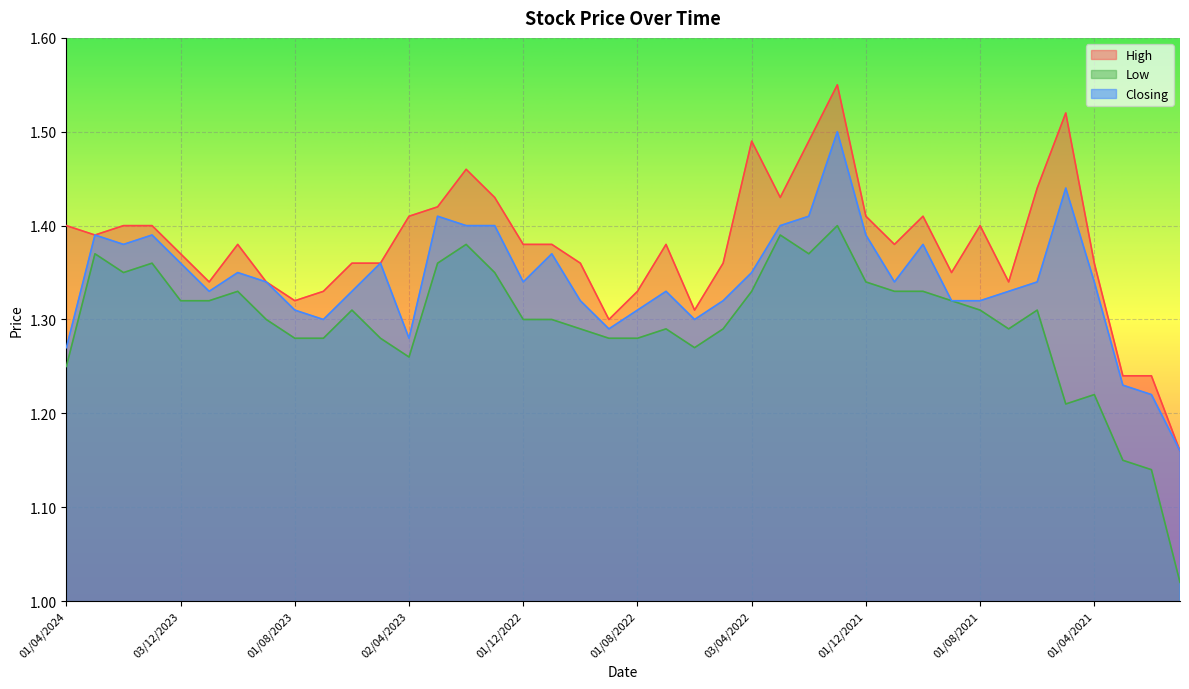

Reading right to left, list all the values displayed in this chart.

High: 1.2	1.2	1.2	1.4	1.5	1.4	1.3	1.4	1.4	1.4	1.4	1.4	1.6	1.5	1.4	1.5	1.4	1.3	1.4	1.3	1.3	1.4	1.4	1.4	1.4	1.5	1.4	1.4	1.4	1.4	1.3	1.3	1.3	1.4	1.3	1.4	1.4	1.4	1.4	1.4
Low: 1.0	1.1	1.1	1.2	1.2	1.3	1.3	1.3	1.3	1.3	1.3	1.3	1.4	1.4	1.4	1.3	1.3	1.3	1.3	1.3	1.3	1.3	1.3	1.3	1.4	1.4	1.4	1.3	1.3	1.3	1.3	1.3	1.3	1.3	1.3	1.3	1.4	1.4	1.4	1.2
Closing: 1.2	1.2	1.2	1.3	1.4	1.3	1.3	1.3	1.3	1.4	1.3	1.4	1.5	1.4	1.4	1.4	1.3	1.3	1.3	1.3	1.3	1.3	1.4	1.3	1.4	1.4	1.4	1.3	1.4	1.3	1.3	1.3	1.3	1.4	1.3	1.4	1.4	1.4	1.4	1.3